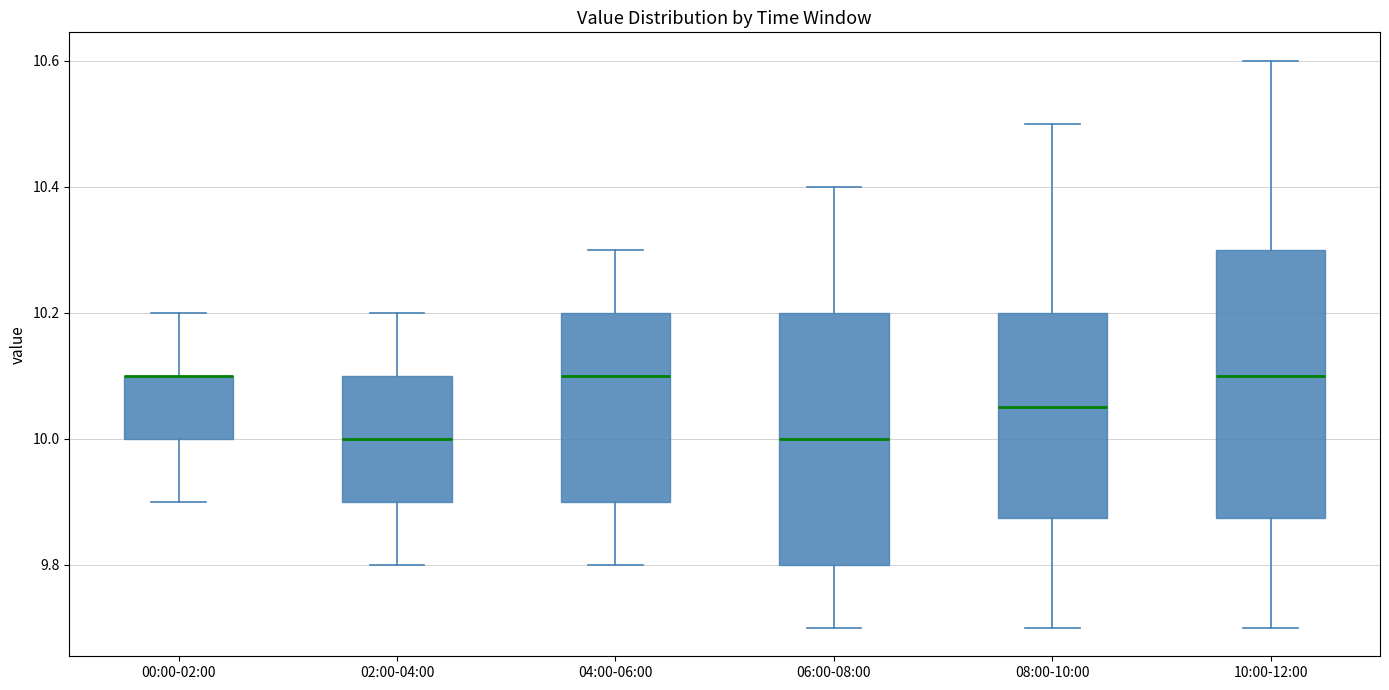

Comparing the boxes themselves (not the whiskers), which one is the tallest?

10:00-12:00